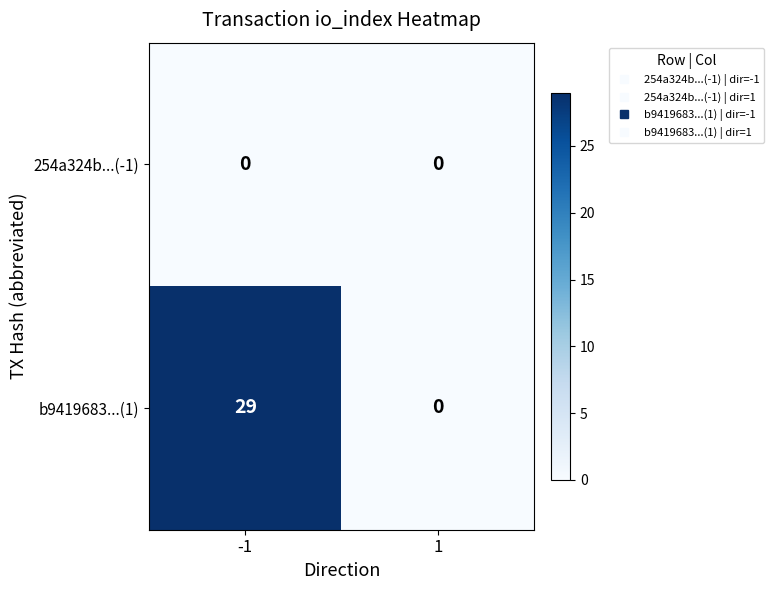

What is the total value across all series at -1?

29